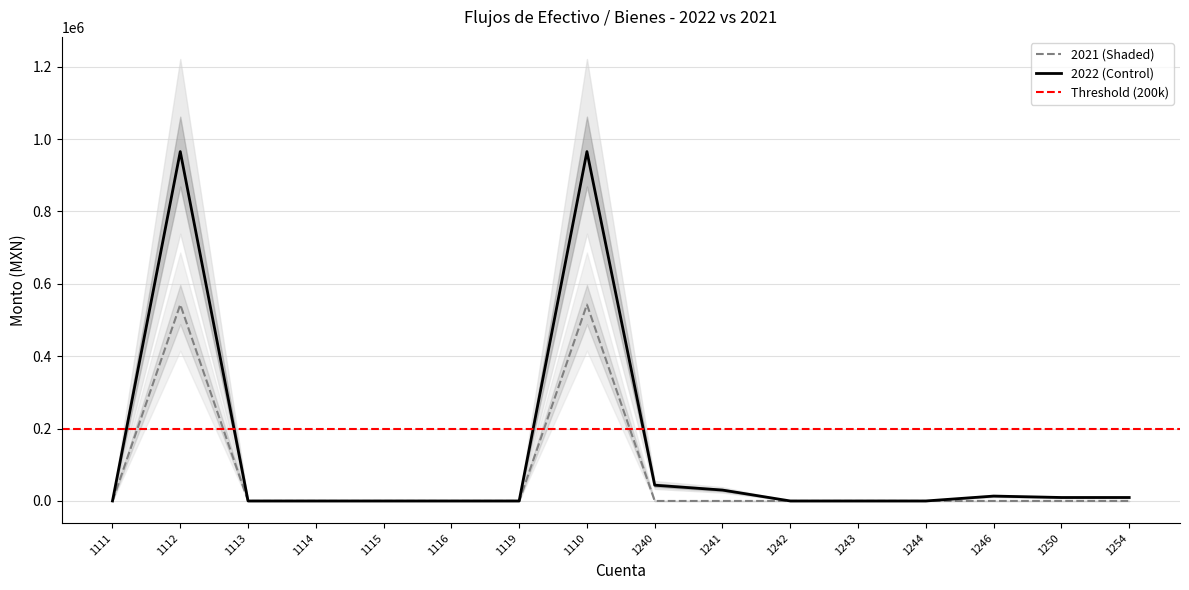

Reading right to left, list all the values displayed in this chart.

2022: 1254=9583.1	1250=9583.1	1246=13485.0	1244=0.0	1243=0.0	1242=0.0	1241=30107.0	1240=43592.0	1110=965551.7	1119=0.0	1116=0.0	1115=0.0	1114=0.0	1113=0.0	1112=965551.7	1111=0.0
2021: 1254=0.0	1250=0.0	1246=0.0	1244=0.0	1243=0.0	1242=0.0	1241=0.0	1240=0.0	1110=542736.8	1119=0.0	1116=0.0	1115=0.0	1114=0.0	1113=0.0	1112=542736.8	1111=0.0